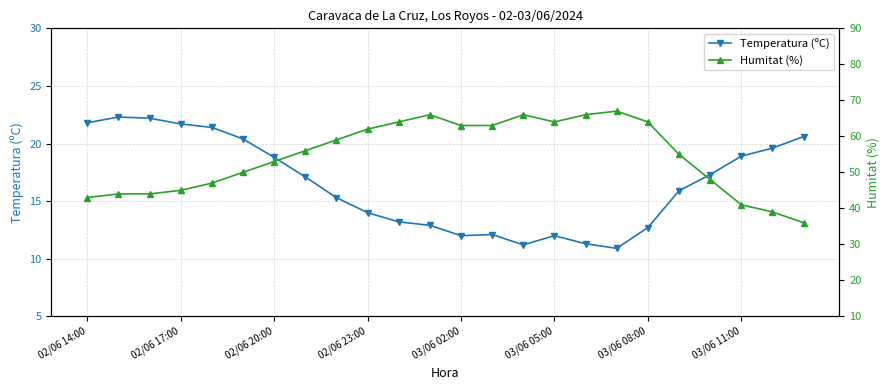

True or false: Temperatura (ºC) has a value of 12.0 at 03/06 02:00.

True